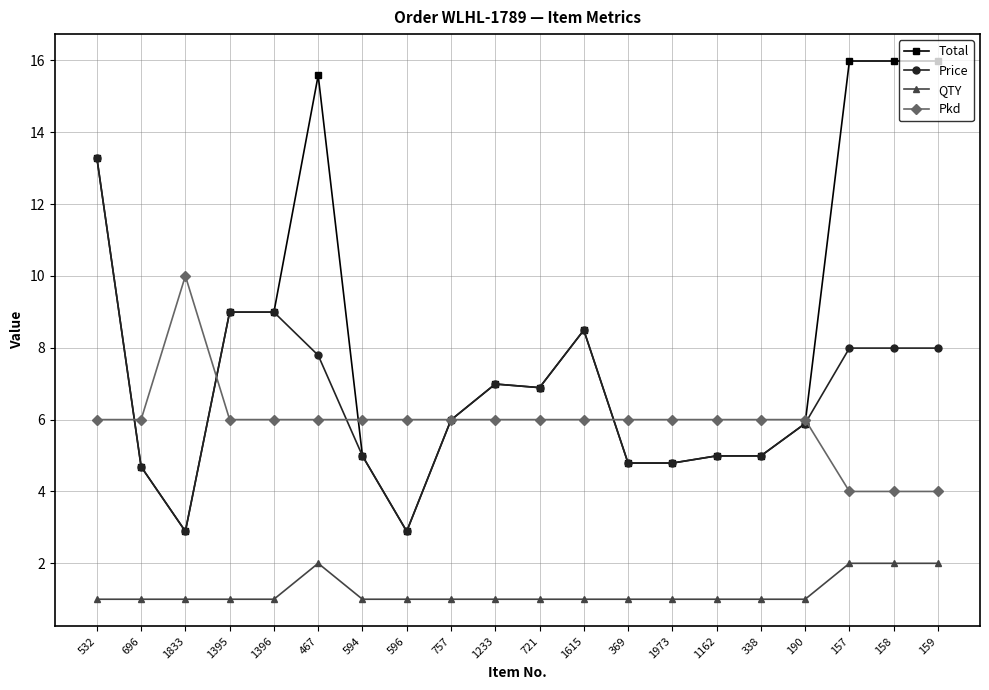

What is the sum of all Price values?

132.3